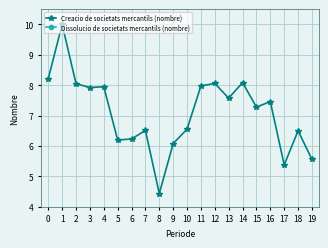

What is the difference between the maximum and minimum values in the Dissolucio de societats mercantils (nombre) series?

1.0